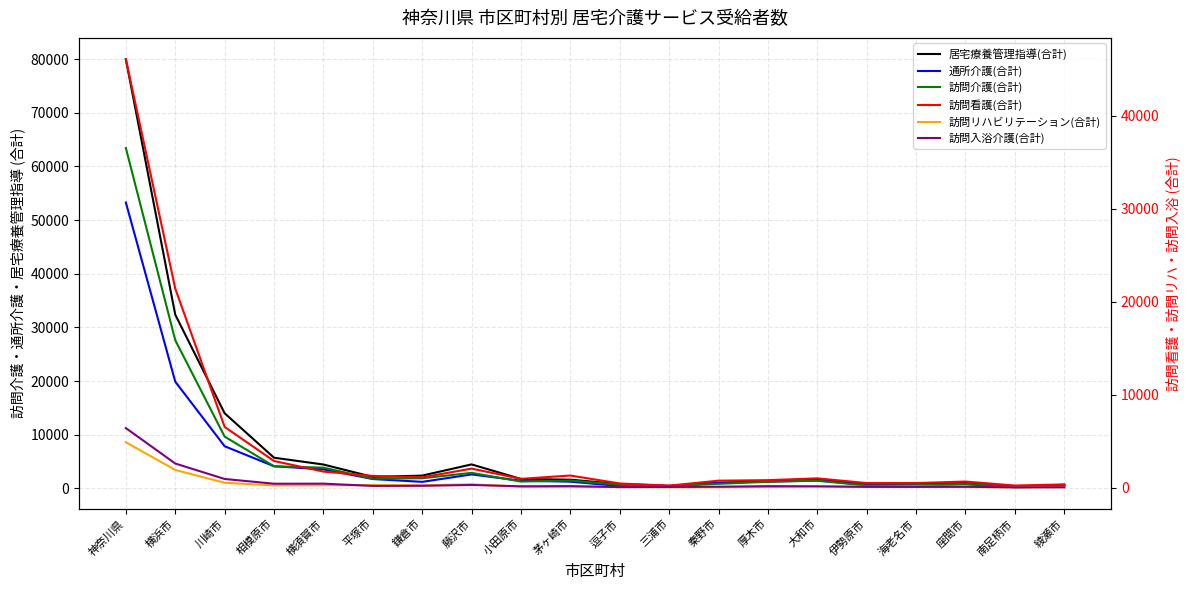

What is the difference between the maximum and minimum values in the 訪問看護(合計) series?

45850